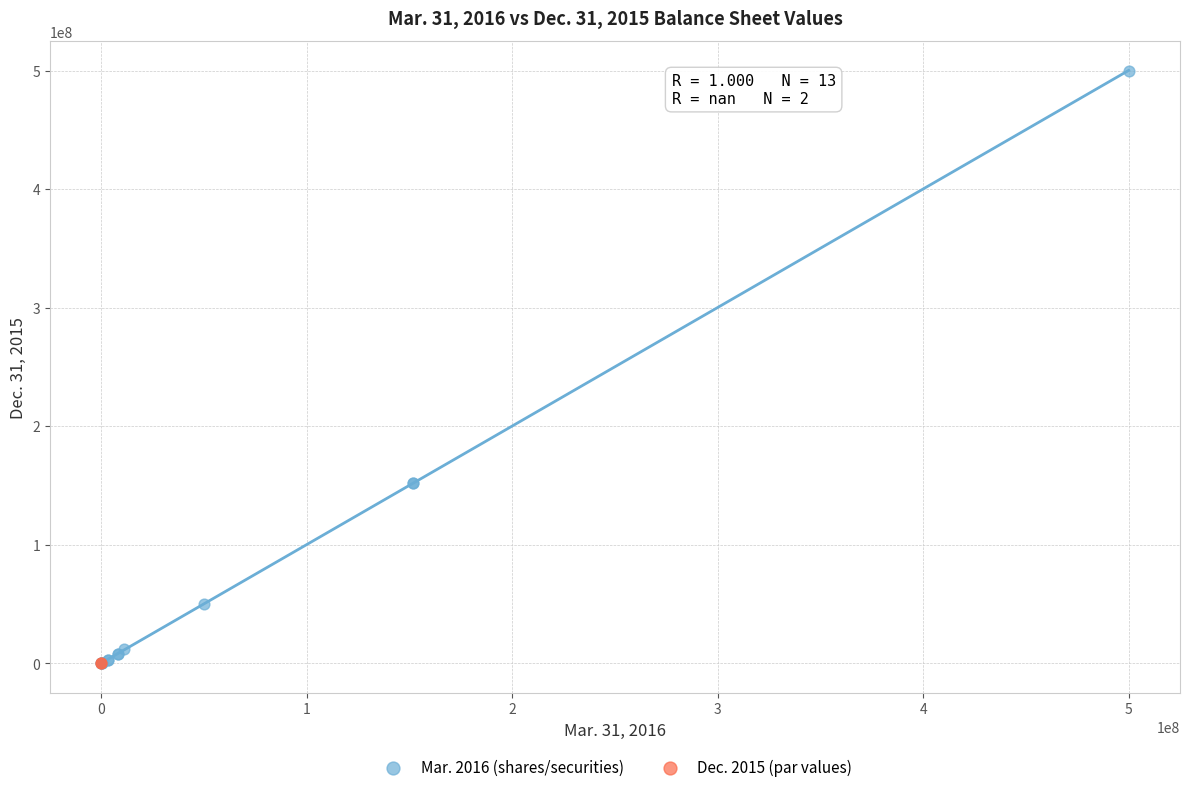

Which series contains the highest Y value?

Mar. 2016 (shares/securities)